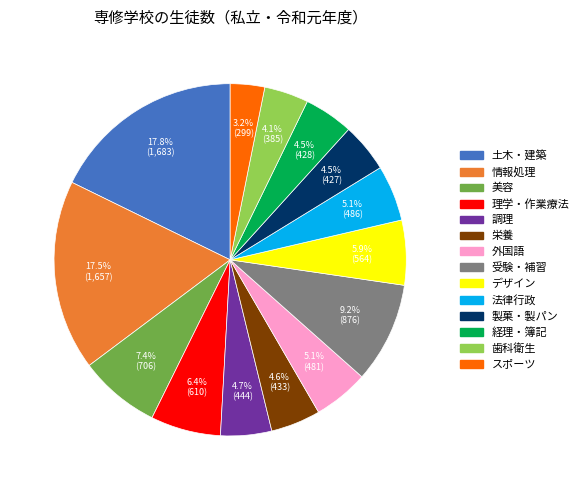

Count the number of slices in the pie.

14